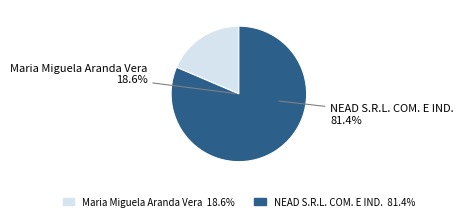

Between Maria Miguela Aranda Vera and NEAD S.R.L. COM. E IND., which is larger?

NEAD S.R.L. COM. E IND.